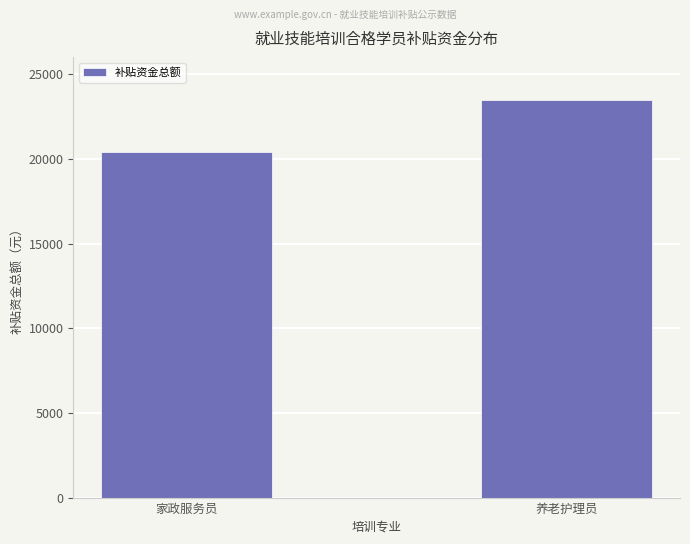

How many bars are there in total?

2